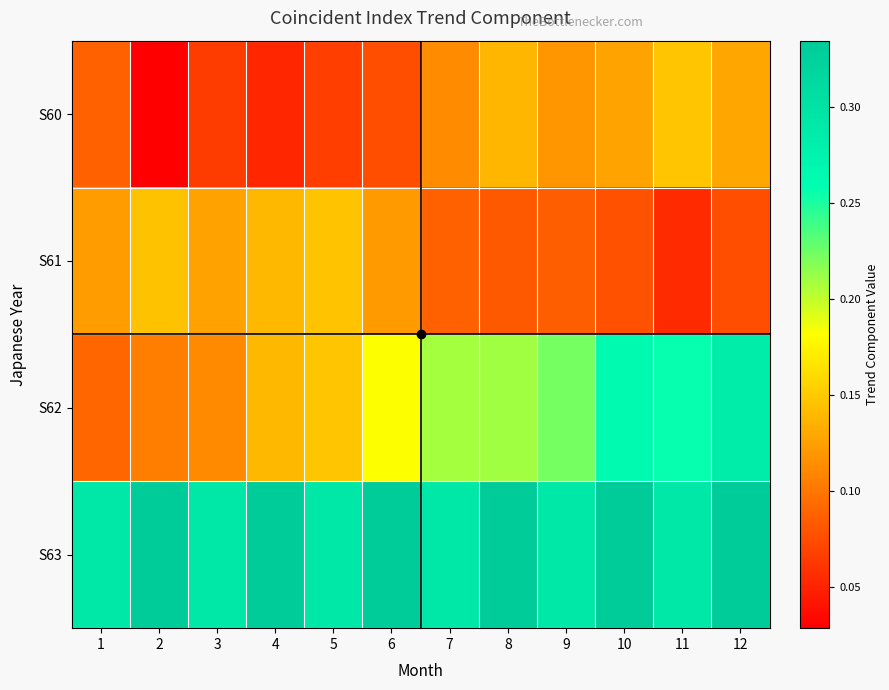

What is the difference between the highest and lowest values at 3?

0.2